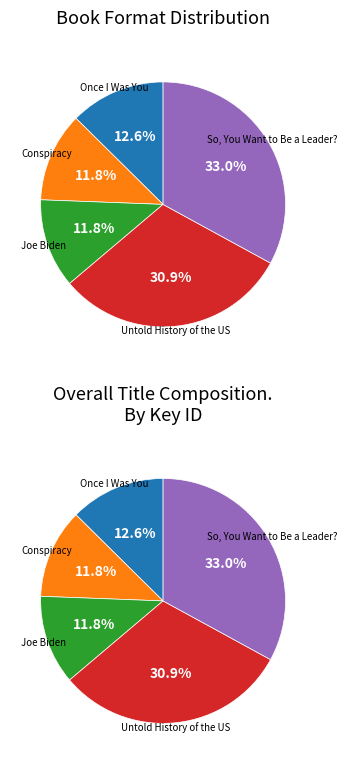

Does any single category account for the majority?

No